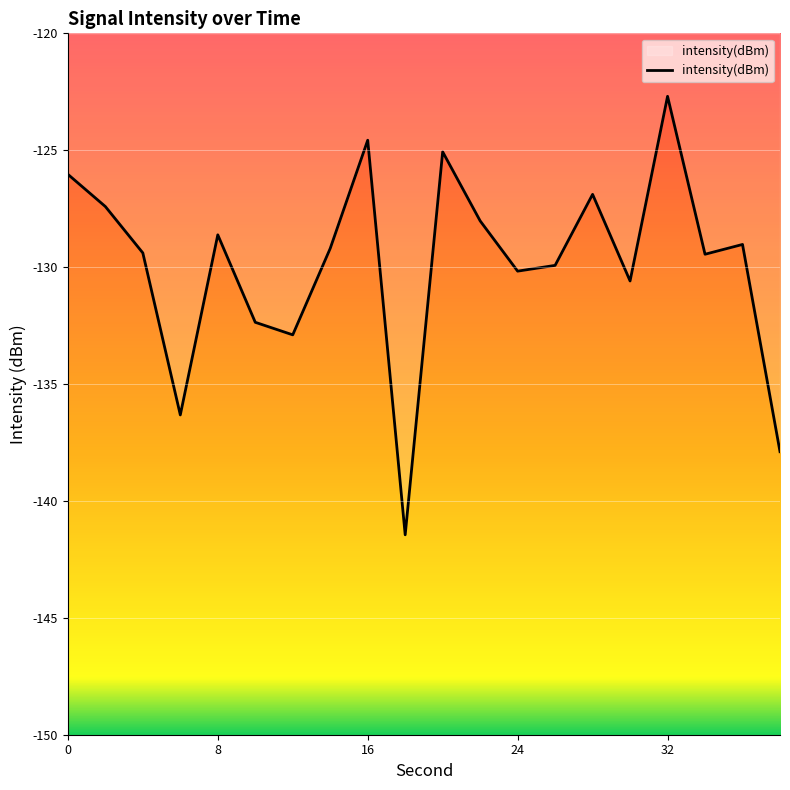

What is the greatest value displayed?

-122.7